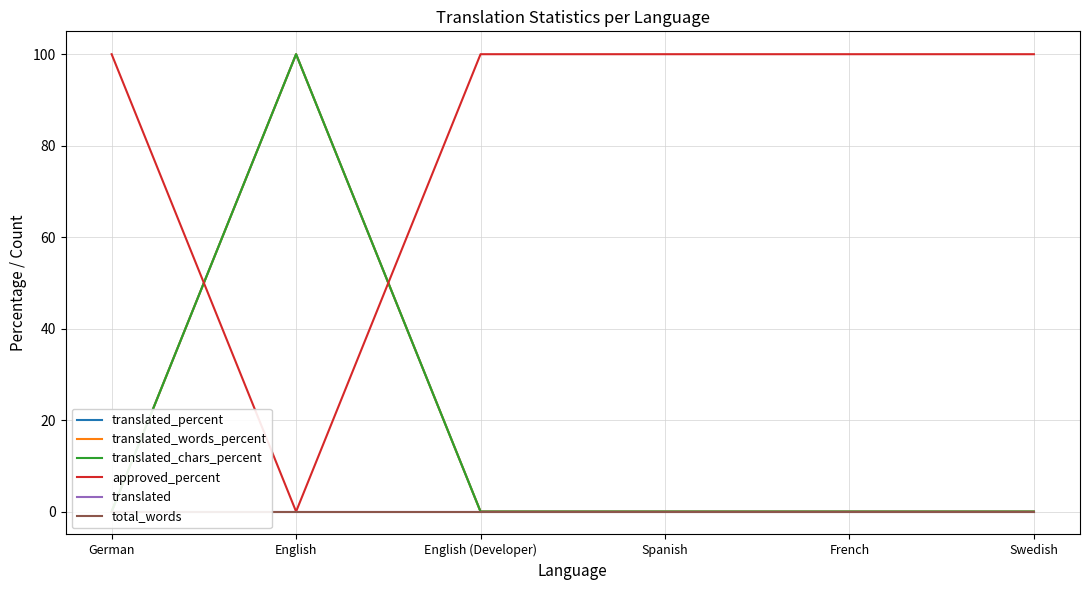

How many lines are shown in the chart?

6